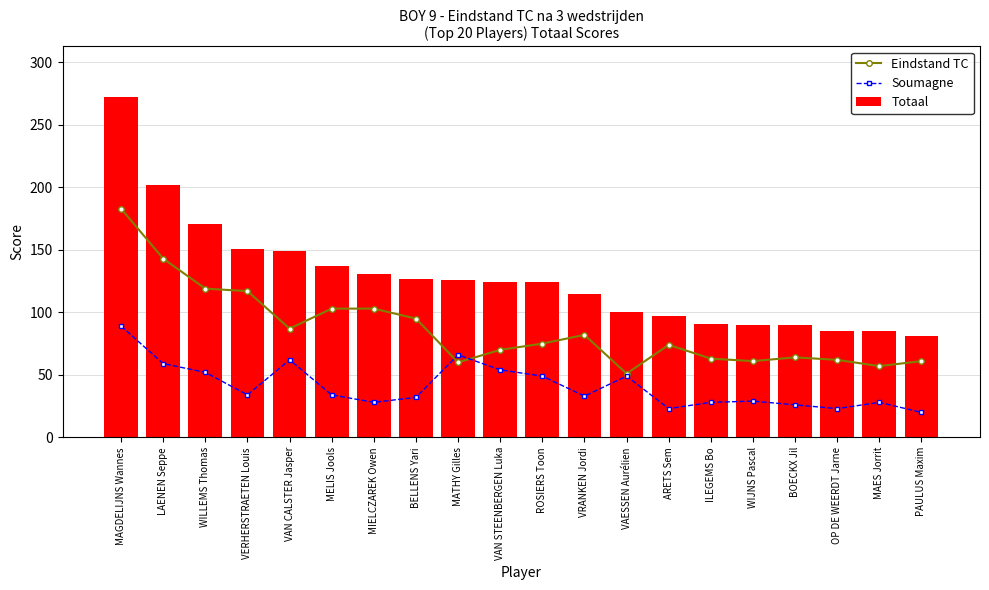

What is the average value of the Totaal series?

127